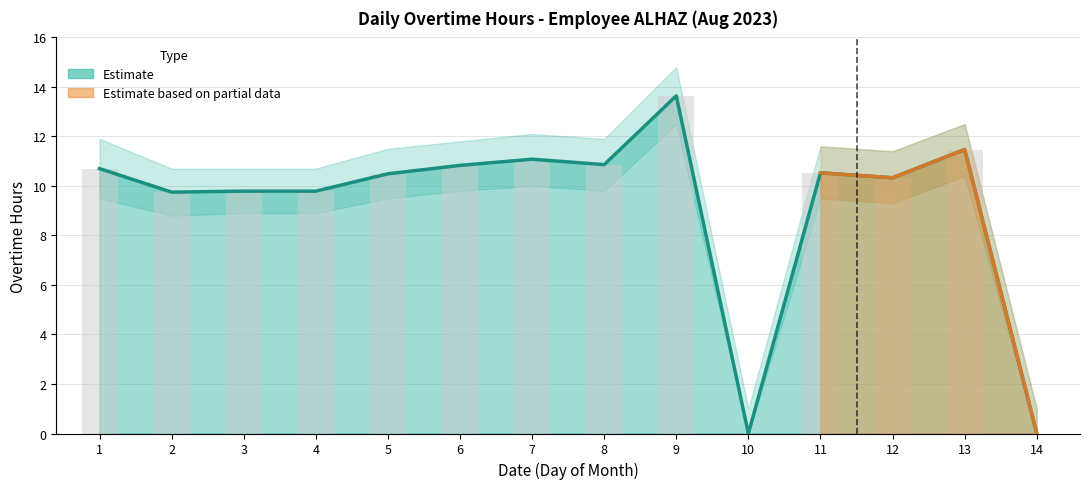

What is the difference between the second highest and second lowest values?

11.5